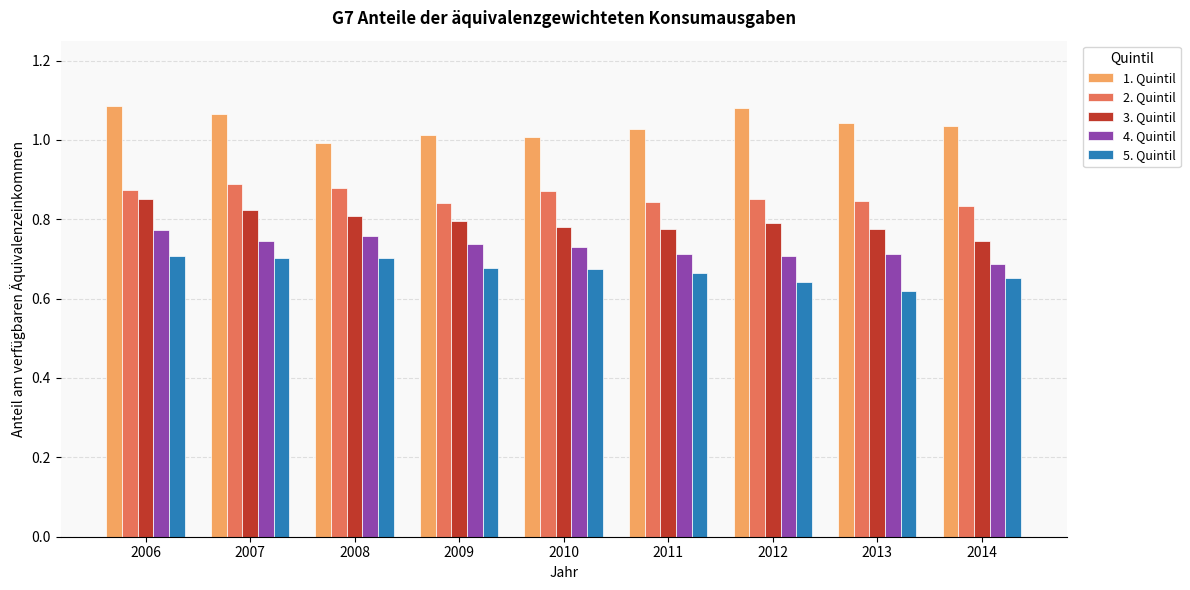

Which series has the largest total across all categories?

1. Quintil